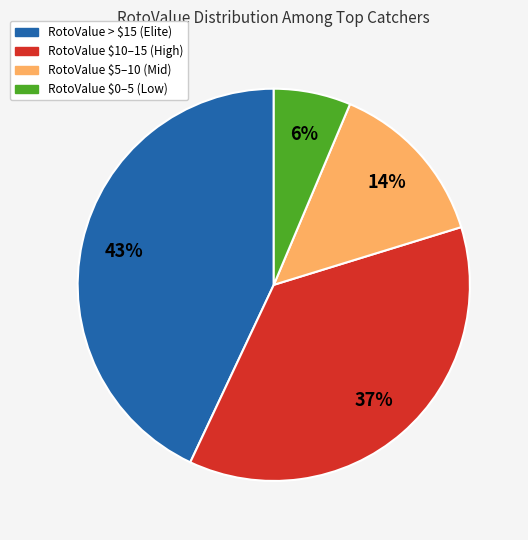

Is it true that RotoValue $0–5 (Low) is 1% of the pie?

False